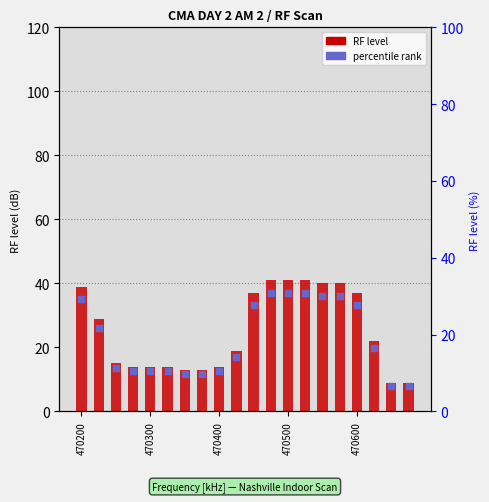

At which category is the sum across all series the highest?

11